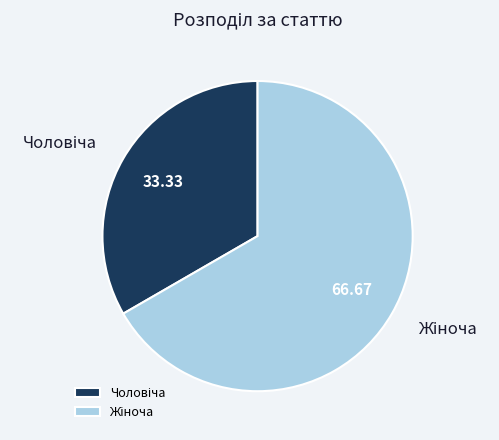

How many segments does this pie chart have?

2